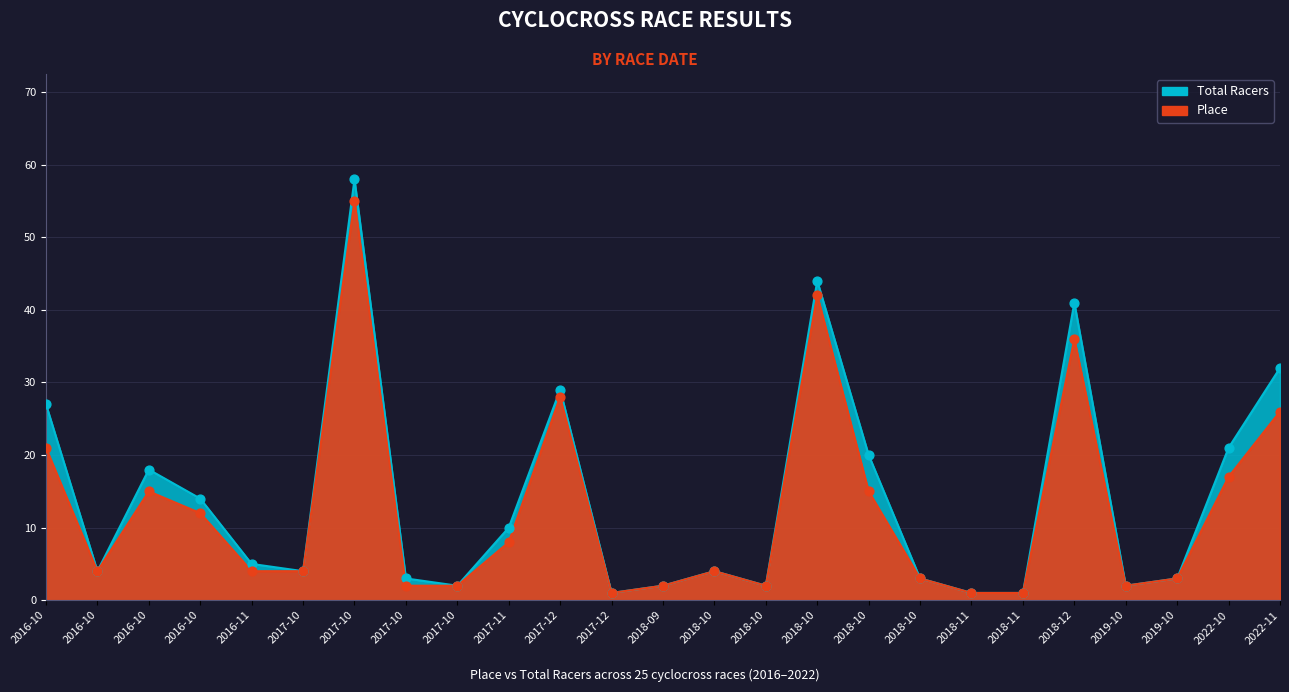

Which series has the widest spread of Y values?

Total Racers